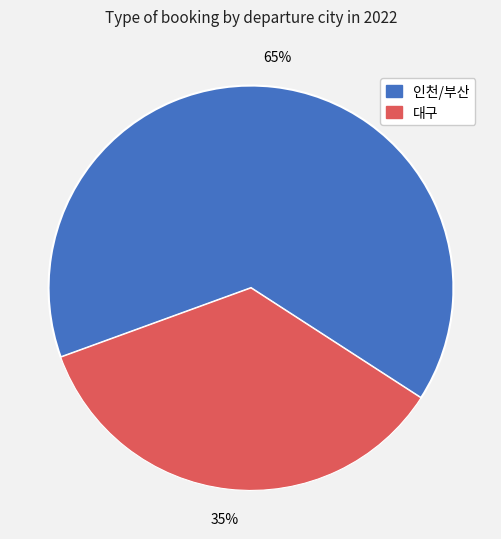

To the nearest percent, what is the average slice percentage?

50%